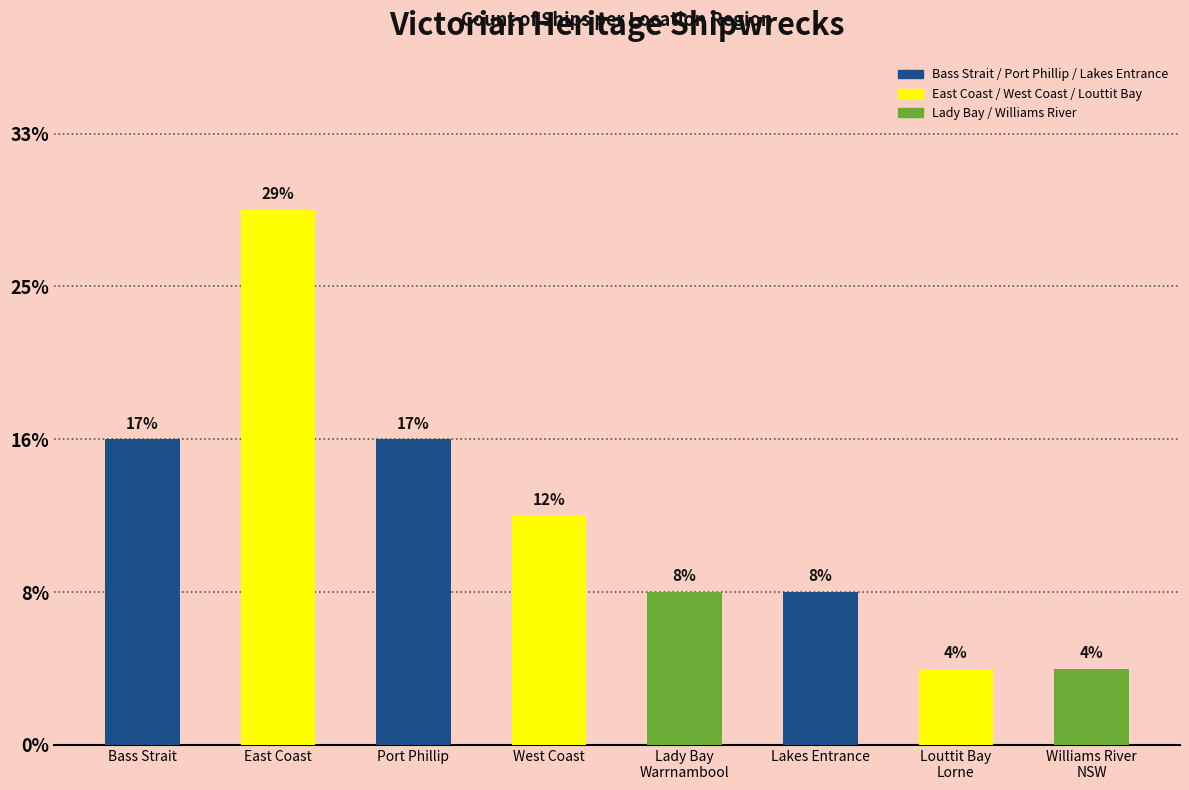

Which label corresponds to the largest value in the chart?

East Coast